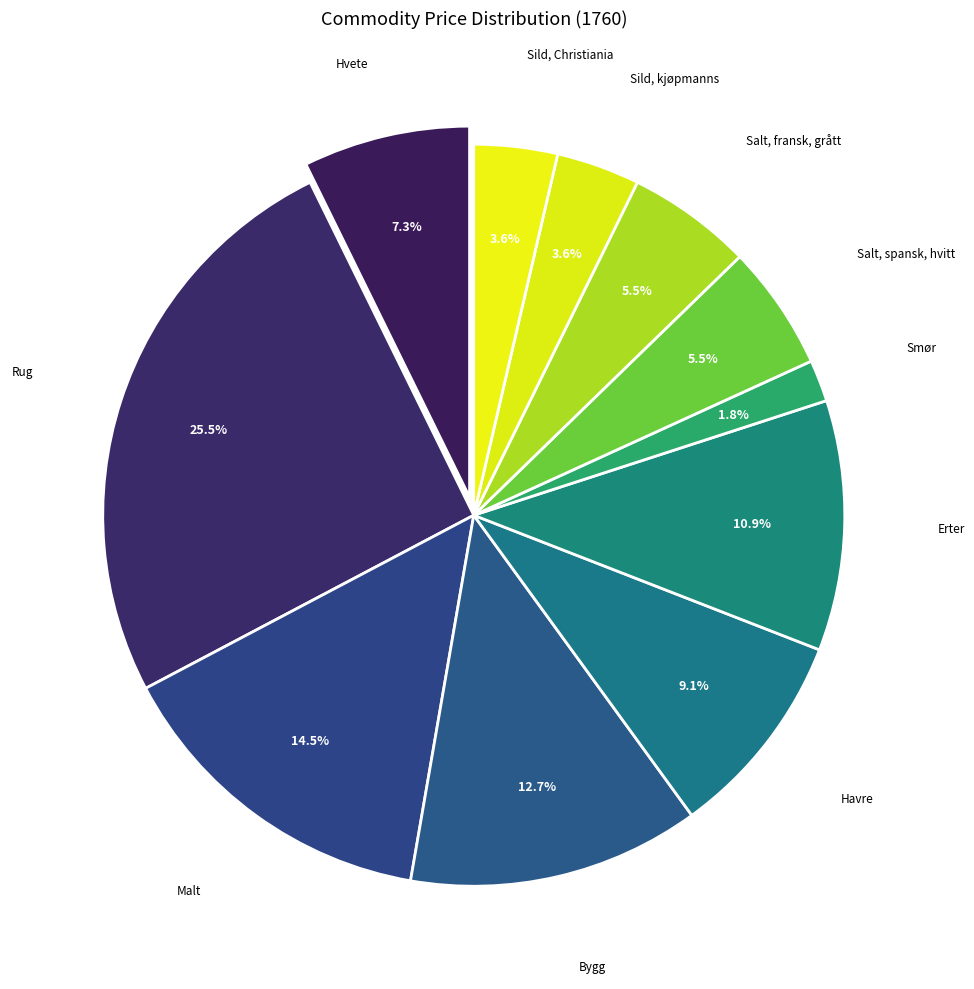

To the nearest percent, what is the combined percentage of Smør and Malt?

16%